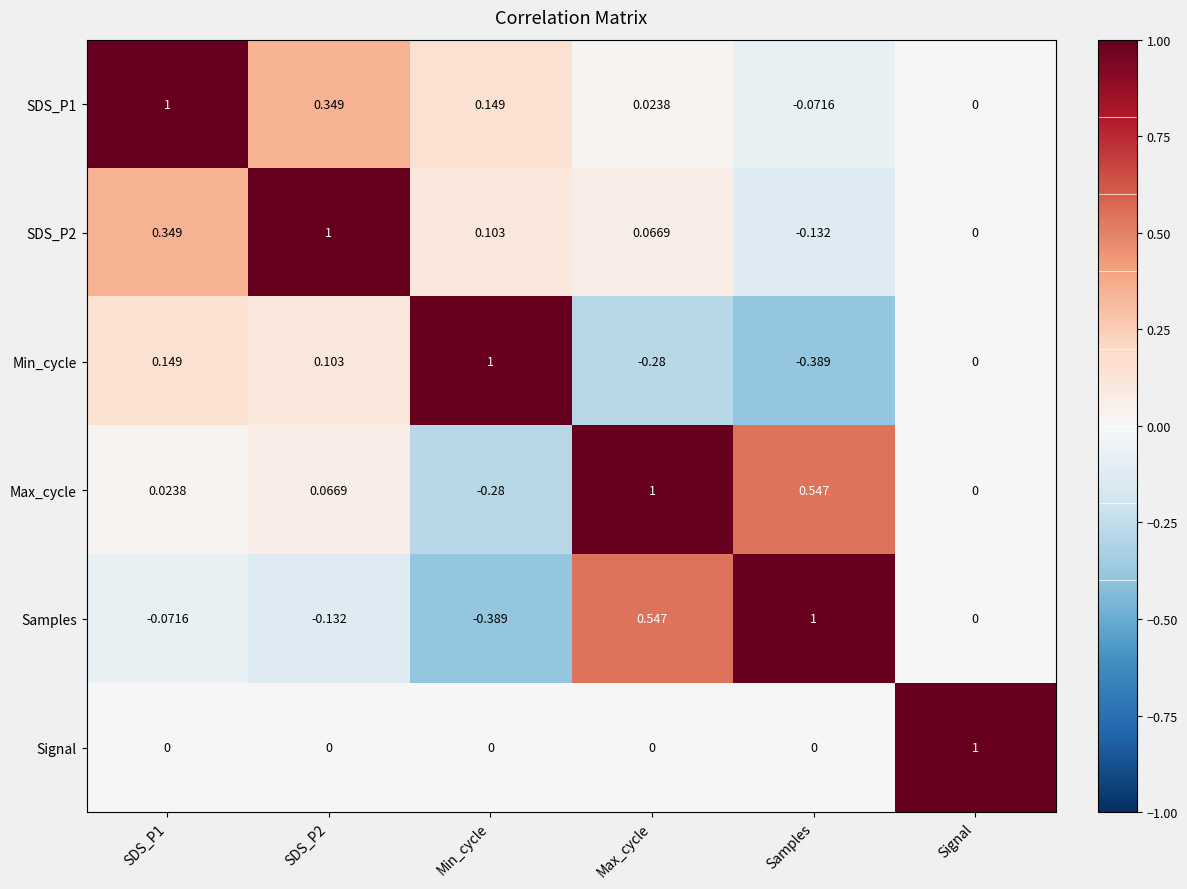

At Samples, list the series in order from smallest to largest.

Min_cycle, SDS_P2, SDS_P1, Signal, Max_cycle, Samples